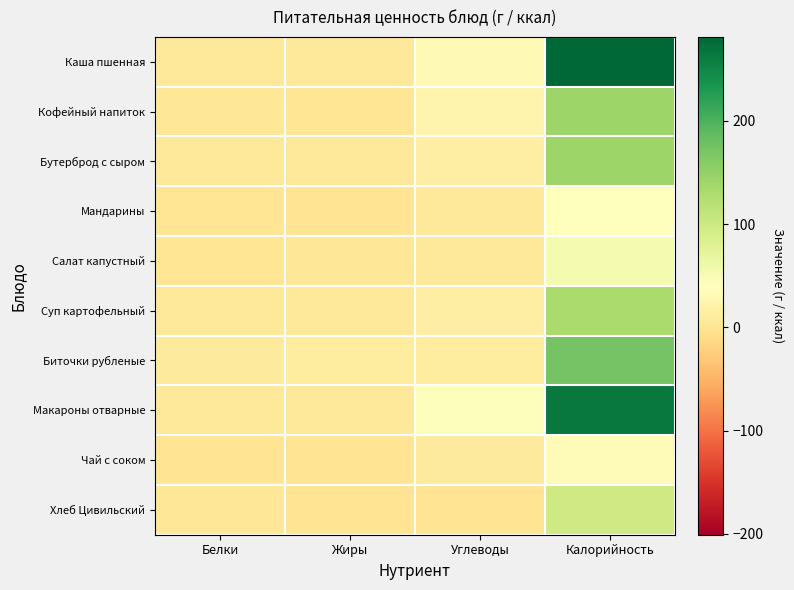

Reading right to left, list all the values displayed in this chart.

Каша пшенная: Калорийность=281.1	Углеводы=31.9	Жиры=7.2	Белки=6.3
Кофейный напиток: Калорийность=143.3	Углеводы=24.7	Жиры=2.1	Белки=3.1
Бутерброд с сыром: Калорийность=143.4	Углеводы=14.6	Жиры=5.0	Белки=6.9
Мандарины: Калорийность=40.0	Углеводы=8.1	Жиры=0.3	Белки=0.8
Салат капустный: Калорийность=51.6	Углеводы=5.4	Жиры=3.0	Белки=0.9
Суп картофельный: Калорийность=132.3	Углеводы=15.5	Жиры=6.8	Белки=6.7
Биточки рубленые: Калорийность=172.9	Углеводы=11.9	Жиры=10.5	Белки=8.3
Макароны отварные: Калорийность=262.5	Углеводы=43.2	Жиры=6.2	Белки=7.2
Чай с соком: Калорийность=33.0	Углеводы=8.6	Жиры=0.0	Белки=0.5
Хлеб Цивильский: Калорийность=98.0	Углеводы=0.0	Жиры=0.4	Белки=3.1